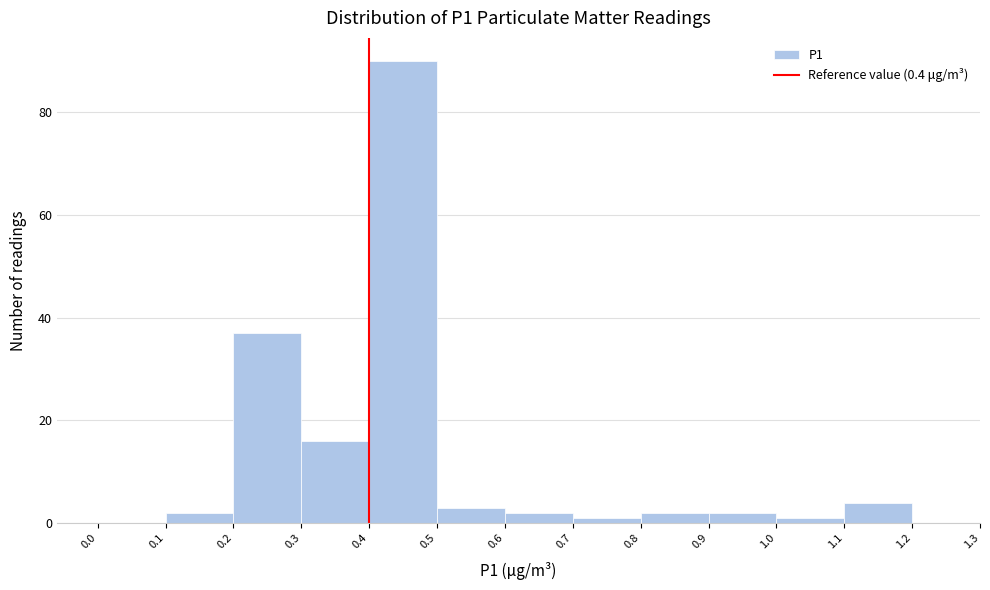

Reading left to right, list every bar in this chart as the range it spans on the x-axis followed by its height. The values are not printed on the chart, so give them approximately, as read against the axis.

0.0 to 0.1: 0
0.1 to 0.2: 2
0.2 to 0.3: 38
0.3 to 0.4: 16
0.4 to 0.5: 90
0.5 to 0.6: 4
0.6 to 0.7: 2
0.7 to 0.8: under 2
0.8 to 0.9: 2
0.9 to 1.0: 2
1.0 to 1.1: under 2
1.1 to 1.2: 4